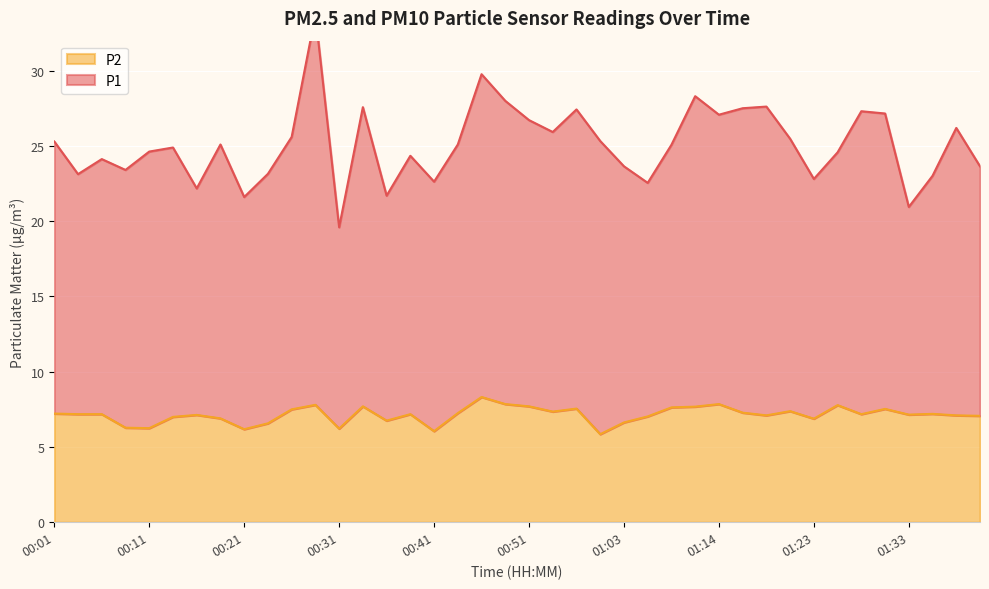

At which label does P1 reach its peak?

00:29